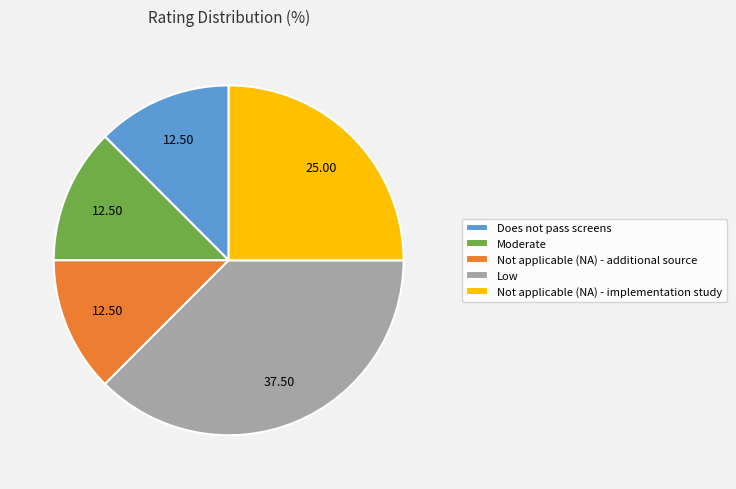

Does Low account for over 50% of the chart?

No